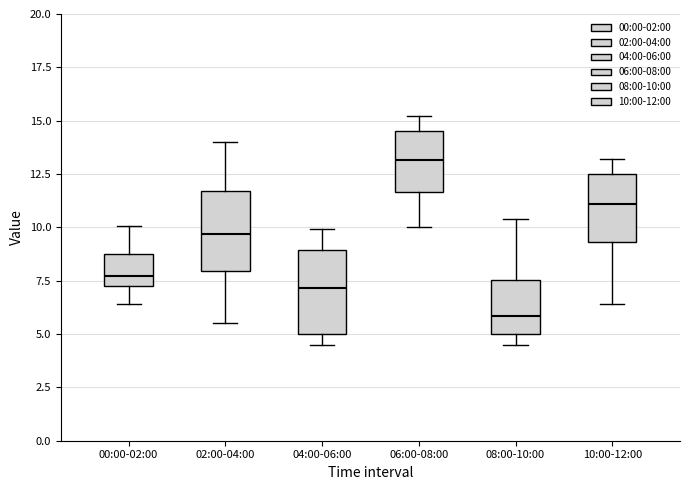

Reading left to right, read every box against the y-axis: the position of its median line, the range the box covers, and the ends of its whiskers. The values are not printed on the chart, so give them approximately, as read against the axis.

00:00-02:00: median 7.5 (just above the box's lower edge), box 7.5 to 8.5, whiskers 6.5 to 10.0
02:00-04:00: median 9.5, box 8.0 to 11.5, whiskers 5.5 to 14.0
04:00-06:00: median 7.0, box 5.0 to 9.0, whiskers 4.5 to 10.0
06:00-08:00: median 13.0, box 11.5 to 14.5, whiskers 10.0 to 15.0
08:00-10:00: median 6.0, box 5.0 to 7.5, whiskers 4.5 to 10.5
10:00-12:00: median 11.0, box 9.5 to 12.5, whiskers 6.5 to 13.0